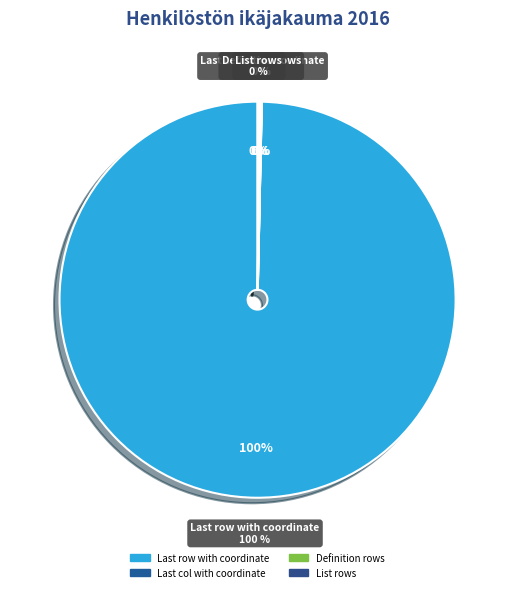

Do Definition rows and List rows together represent more than half of the pie?

No